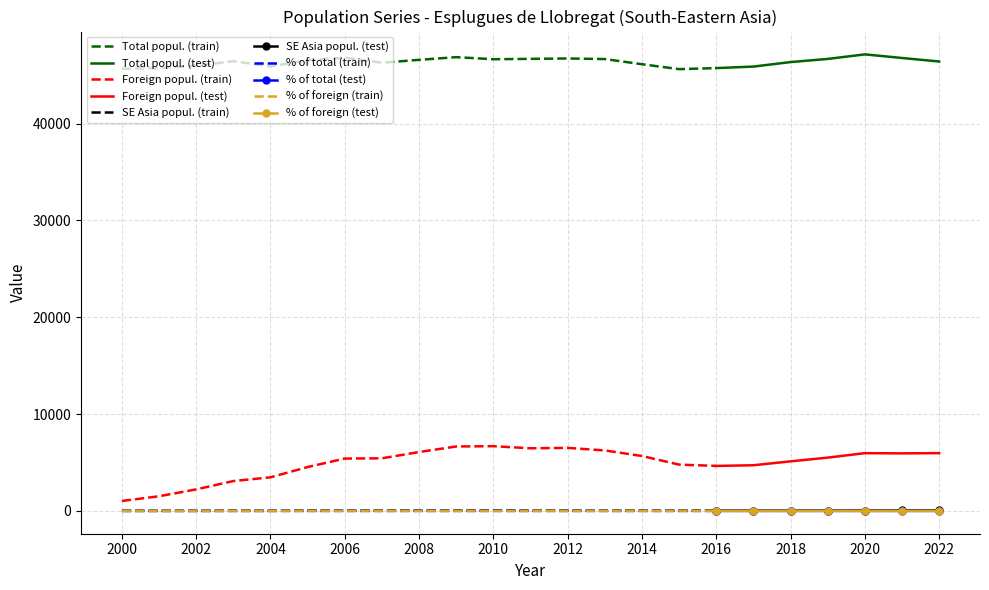

At how many categories does at least one series exceed 34534?

23